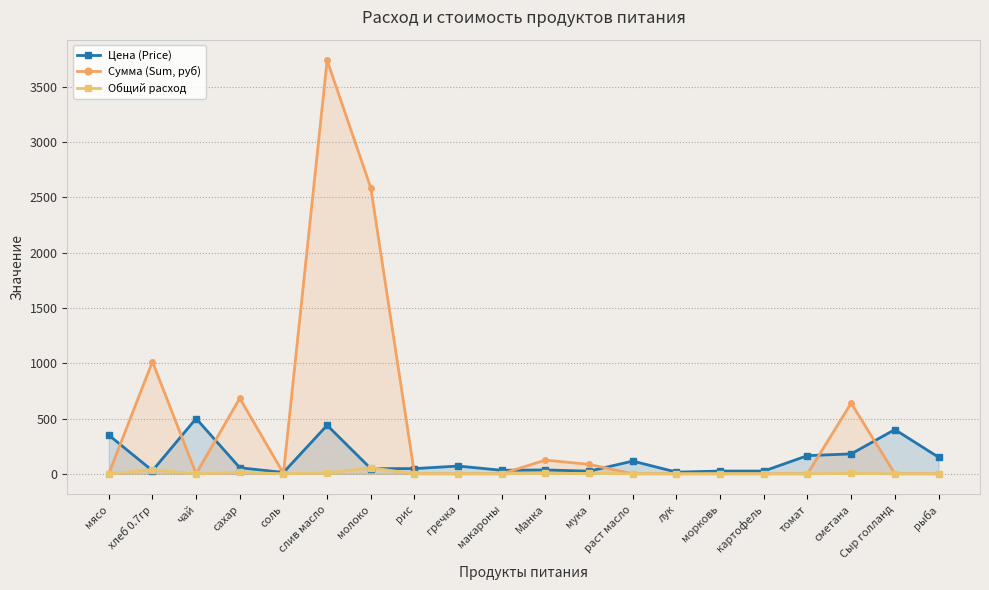

Between рис and томат, which is larger?

томат